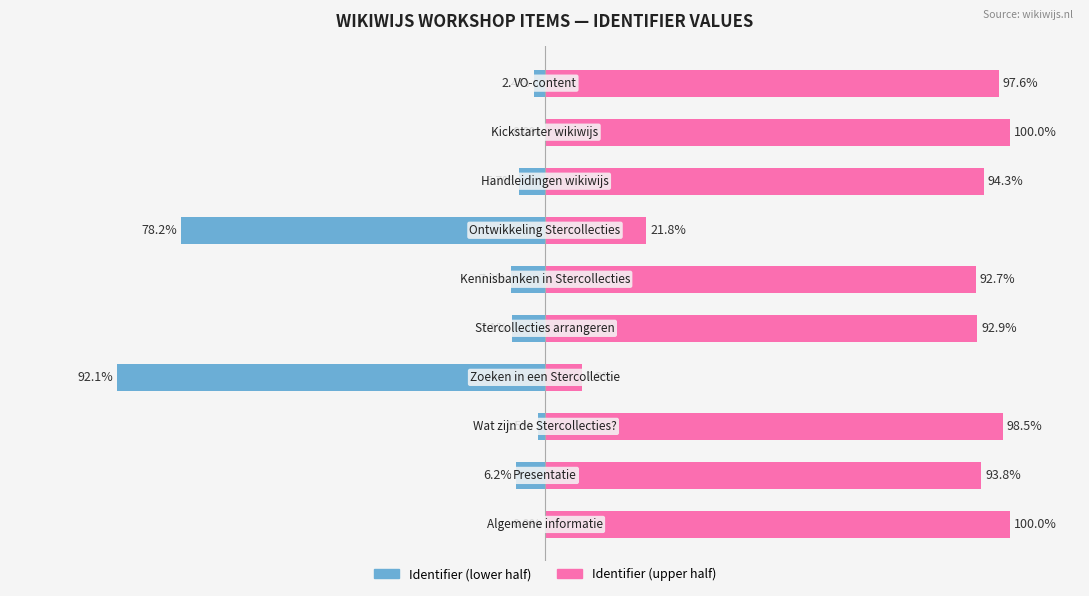

What is the sum of all Identifier (upper half) values?

799.6